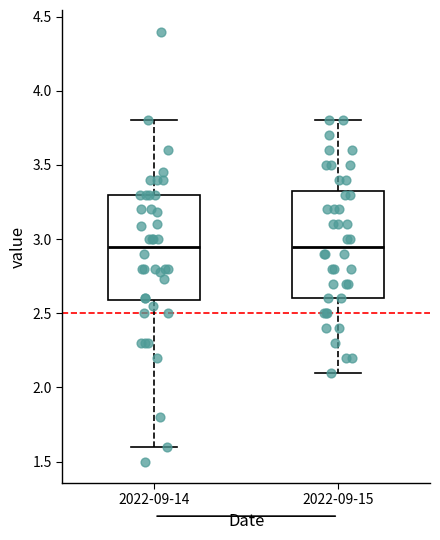

Reading left to right, transcribe this box plot: for each box, give where its median line is, the range the box spans, and where its two whiskers end, as read against the y-axis. The values are not printed on the chart, so give them approximately, as read against the axis.

2022-09-14: median 2.95, box 2.60 to 3.30, whiskers 1.60 to 3.80
2022-09-15: median 2.95, box 2.60 to 3.35, whiskers 2.10 to 3.80